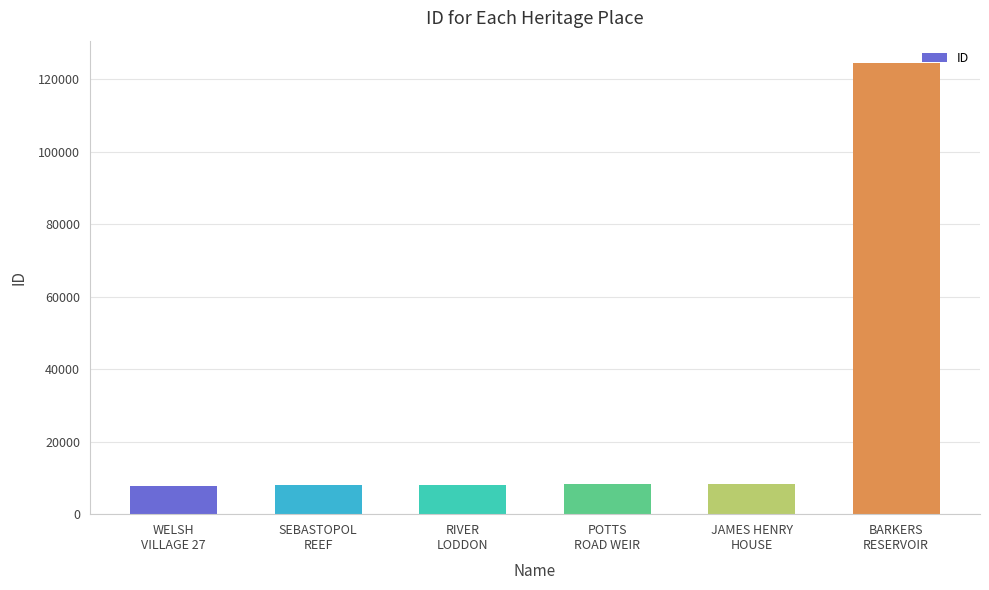

What is the difference between the maximum and minimum values?

116645